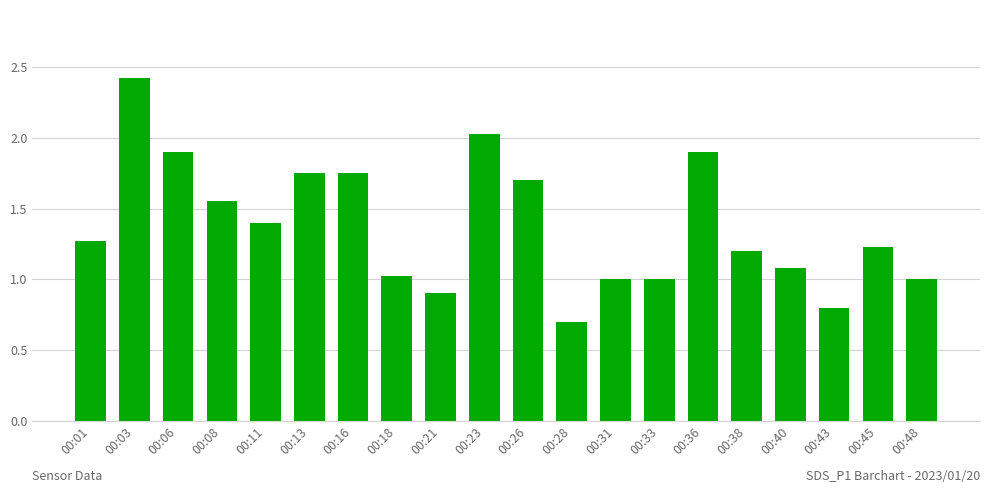

What is the ratio of the value at 00:48 to the value at 00:08?

0.6